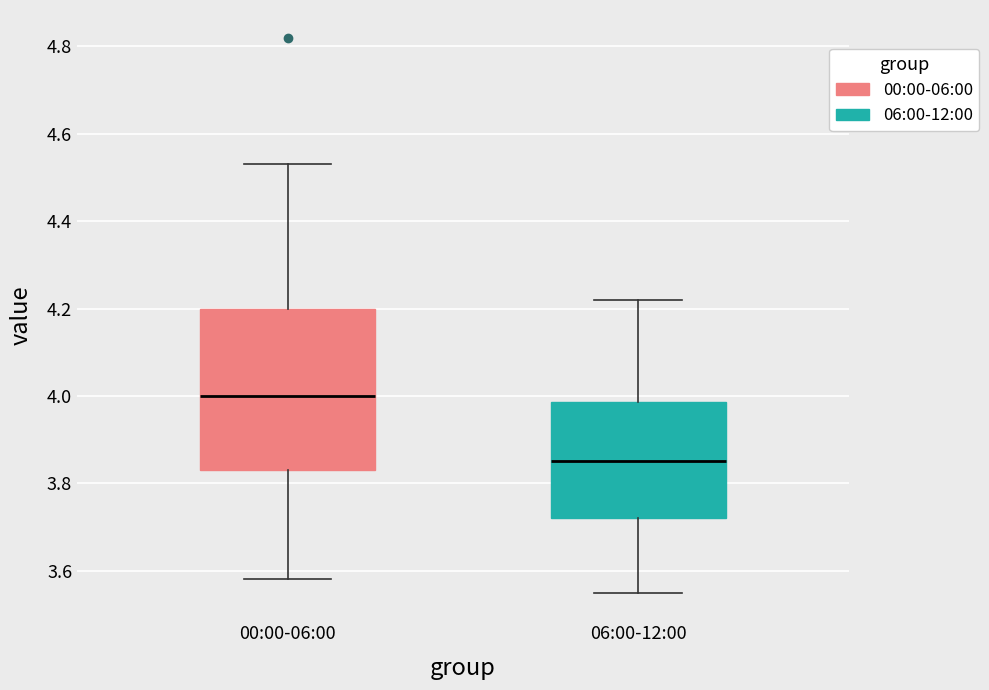

Where does the median line of the box for 06:00-12:00 sit on the y-axis? The values are not printed on the chart, so give them approximately, as read against the axis.

3.86